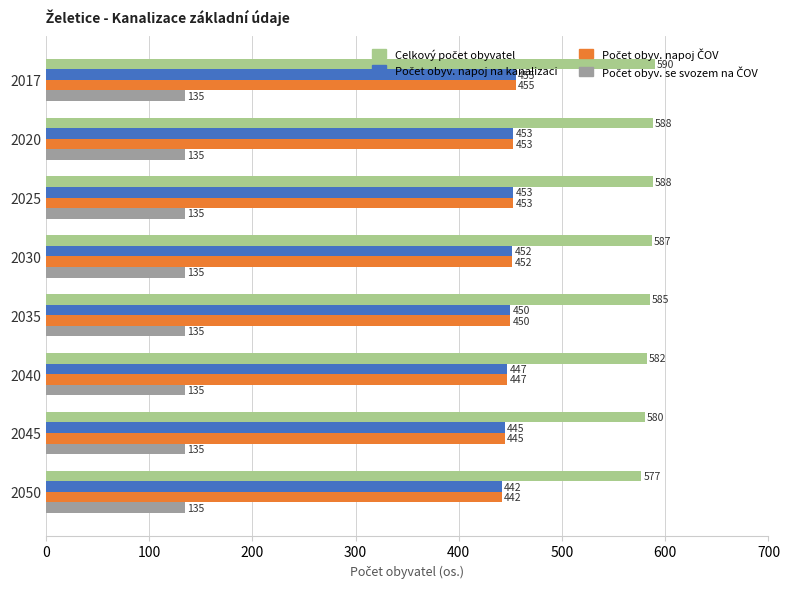

At how many categories does at least one series exceed 408?

8